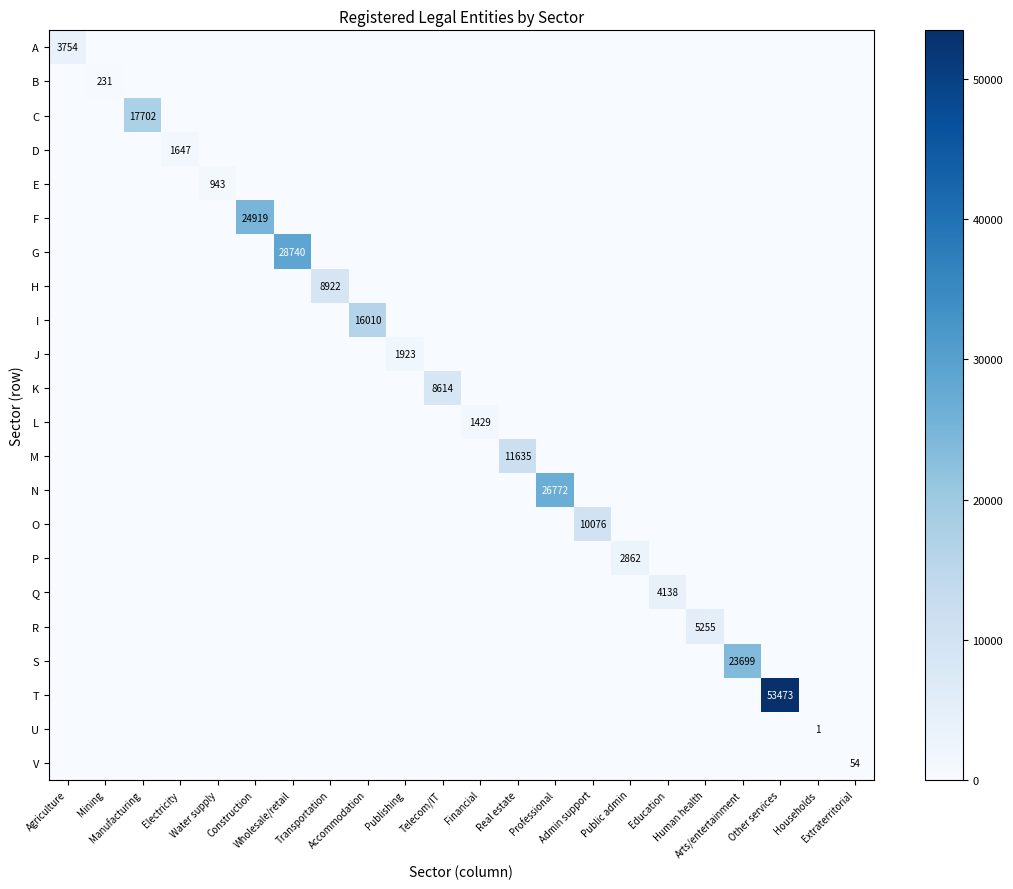

True or false: S has a value of 0 at Public admin.

True